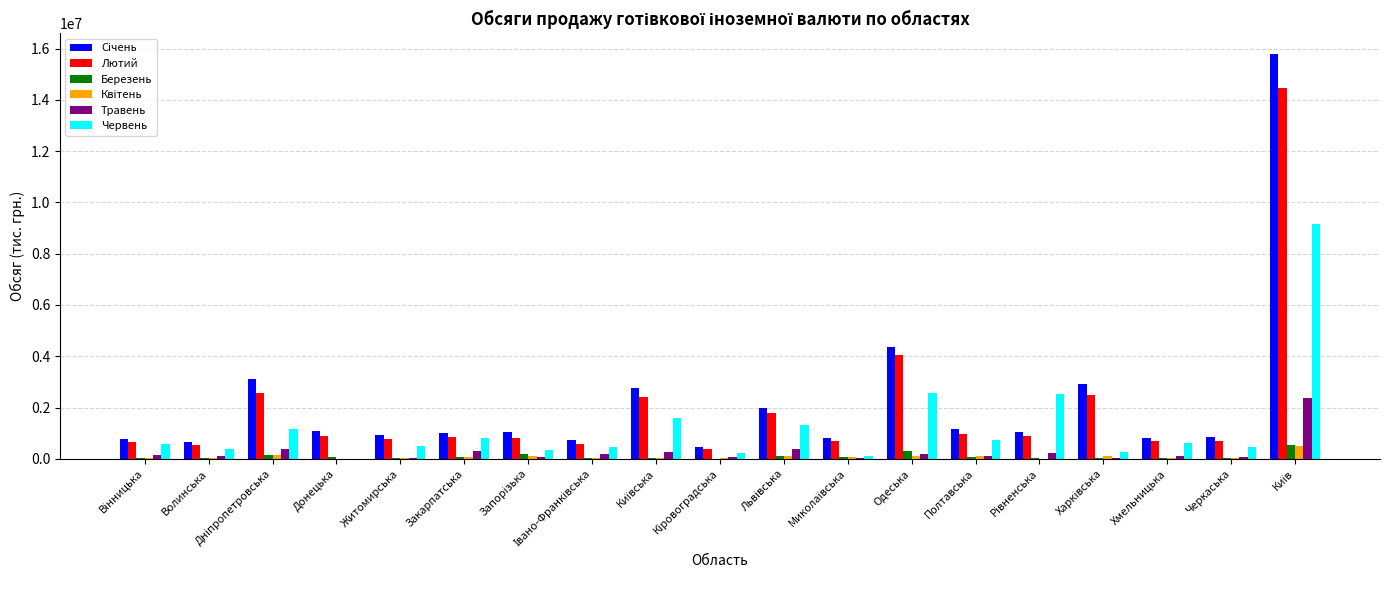

What is the highest value of the Лютий series?

14442857.5